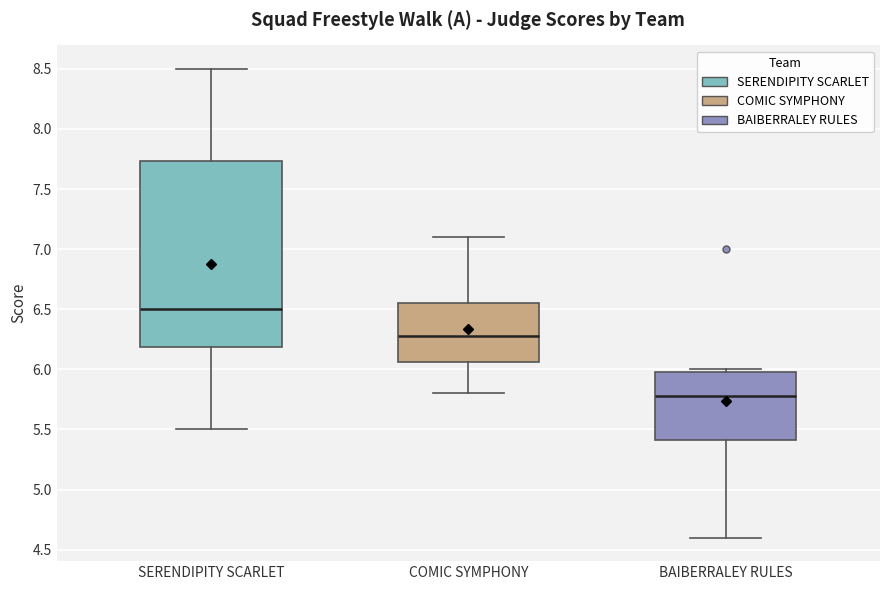

Which box has the highest median line?

SERENDIPITY SCARLET